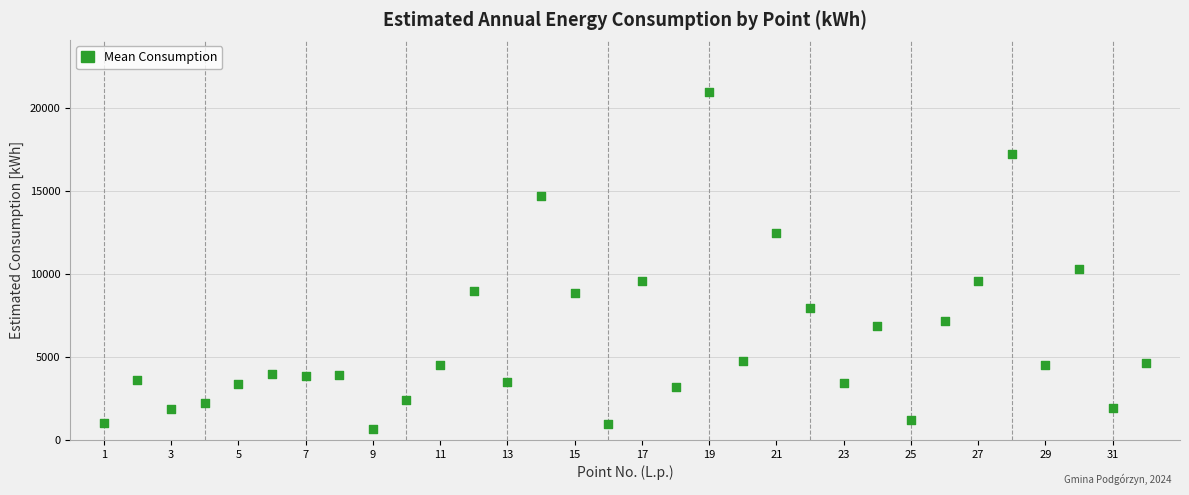

What Y value in the scatter plot is closest to 10835?

10289